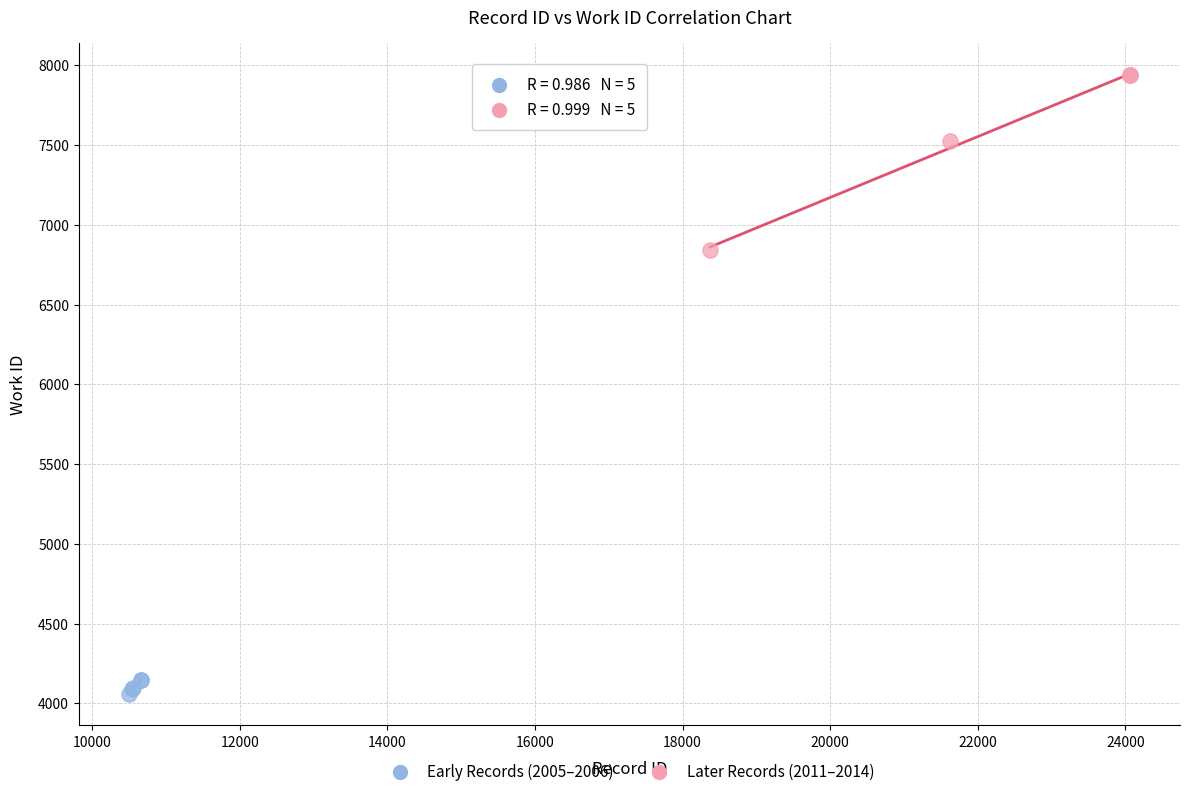

Which series reaches the maximum Y coordinate?

Later Records (2011–2014)